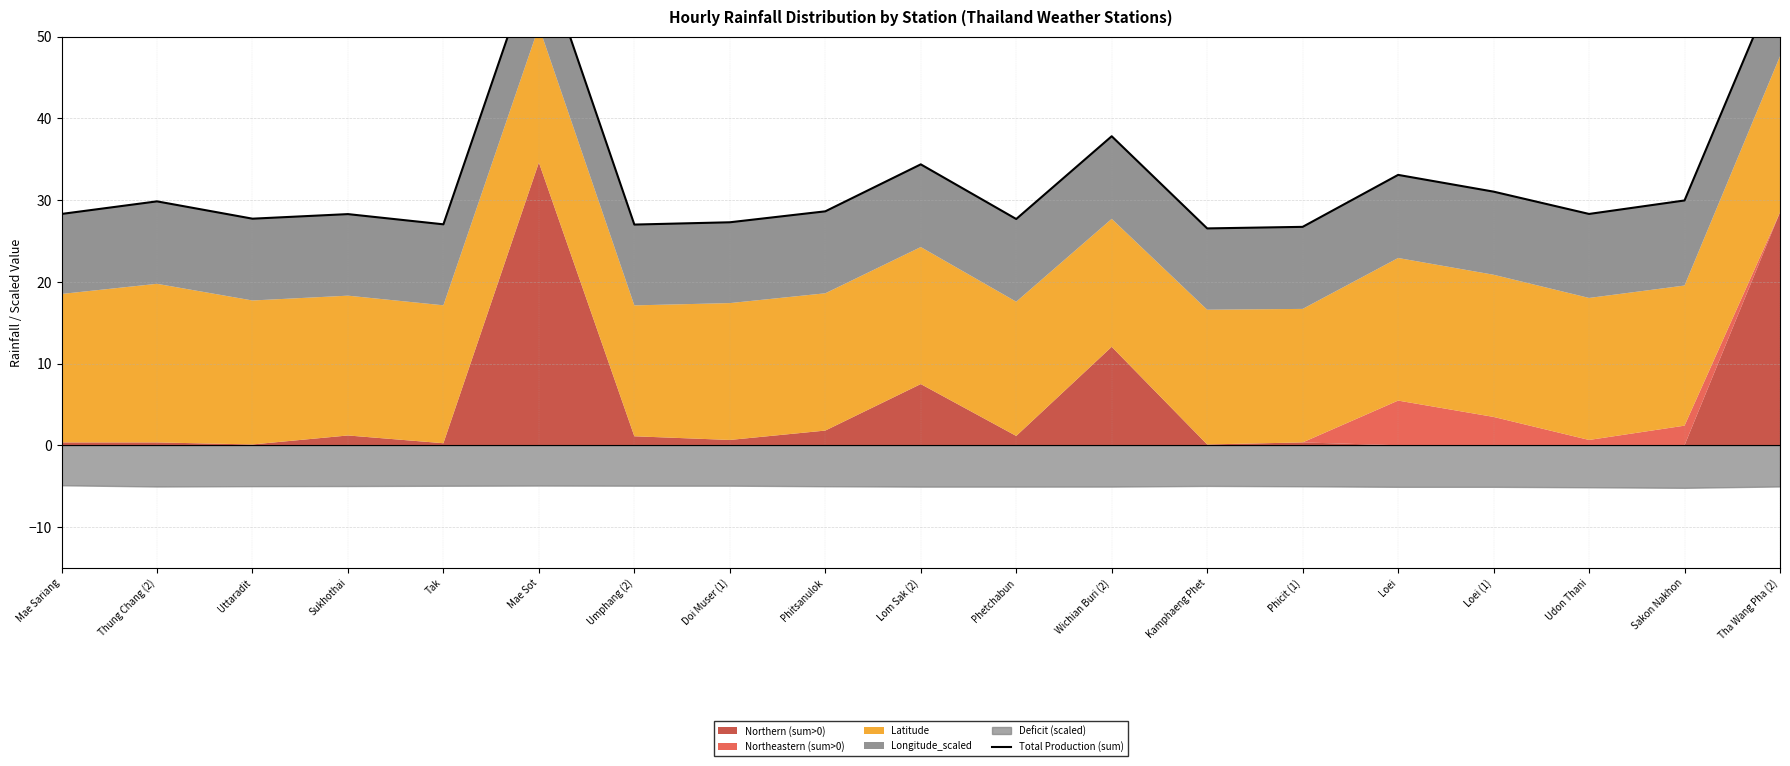

Reading left to right, transcribe all the data shown in this chart.

28.3	29.9	27.7	28.3	27.0	61.1	27.0	27.3	28.6	34.4	27.7	37.8	26.5	26.7	33.1	31.0	28.3	30.0	57.7